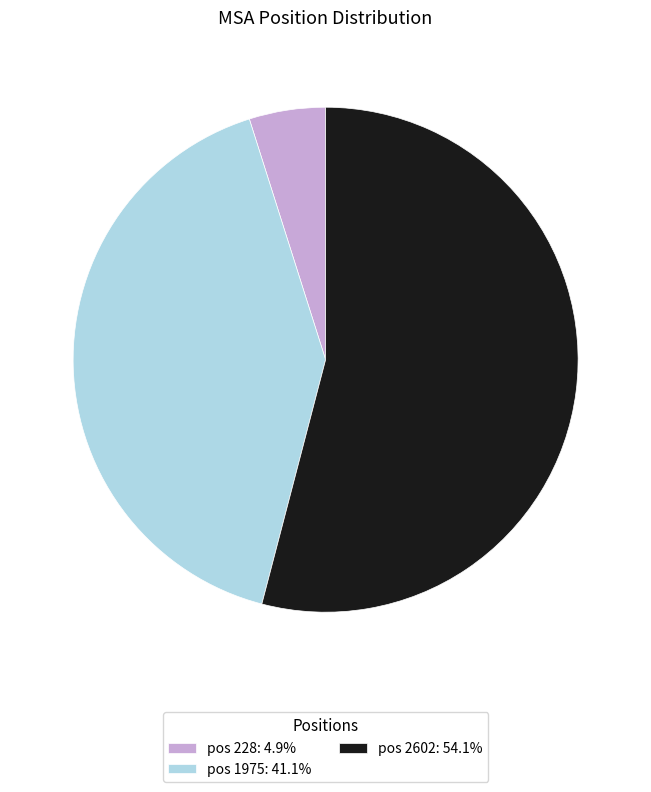

Approximately how many times larger is the value at pos 1975: 41.1% compared to pos 2602: 54.1%?

0.8